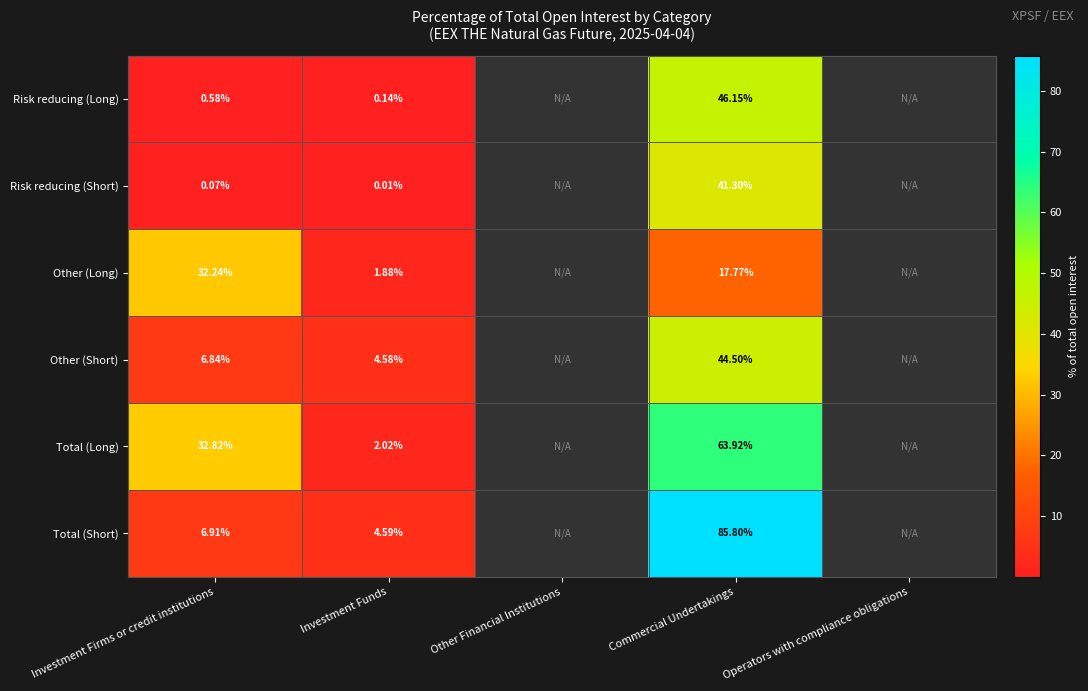

Between Investment Firms or credit institutions and Investment Funds, which series saw the biggest shift?

Total (Long)